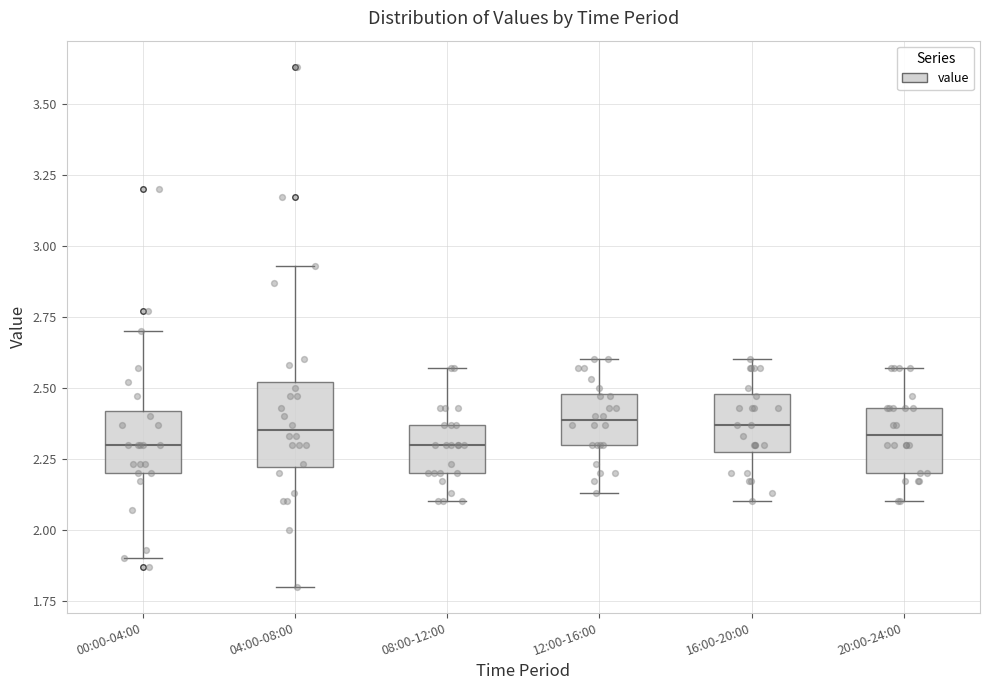

Where does the lower whisker of the box for 08:00-12:00 end on the y-axis? The values are not printed on the chart, so give them approximately, as read against the axis.

2.10